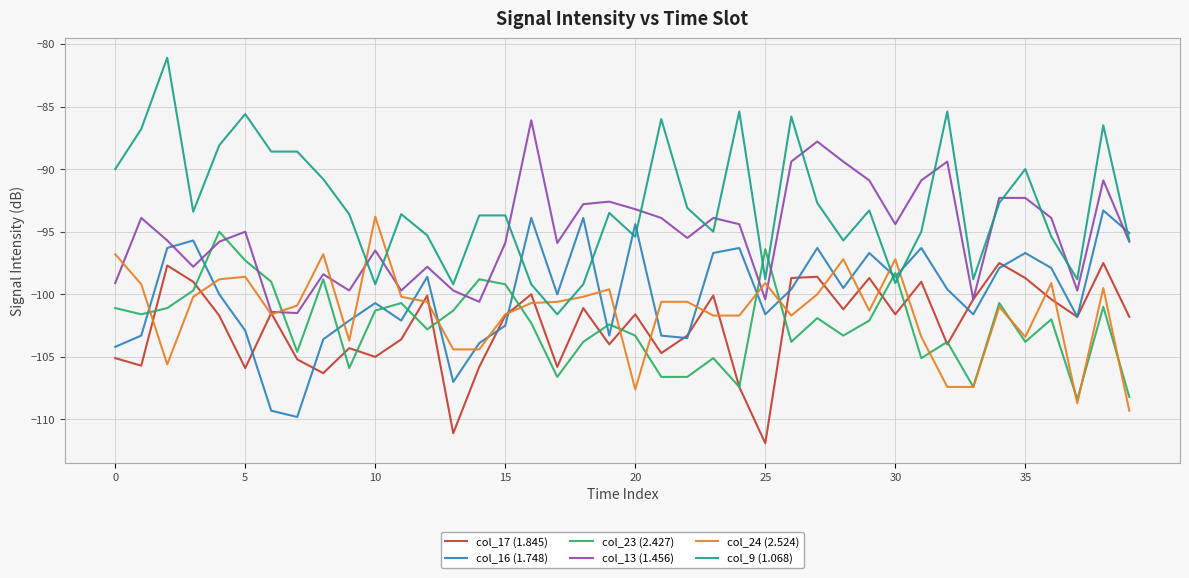

What is the minimum value for col_24 (2.524)?

-109.3